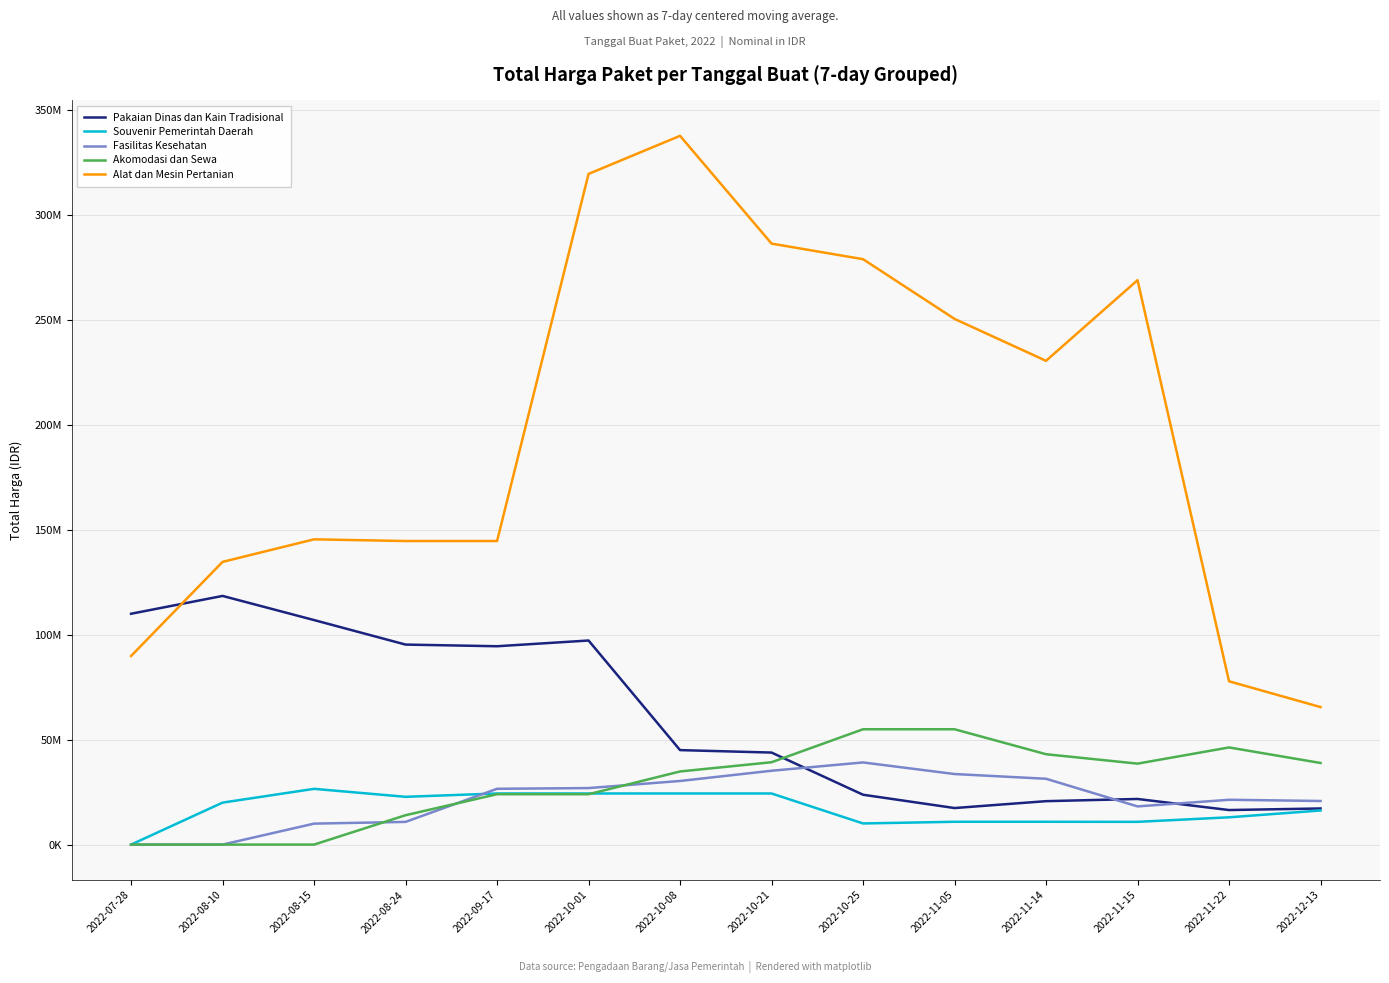

Does the chart display data point markers on the line(s)?

No